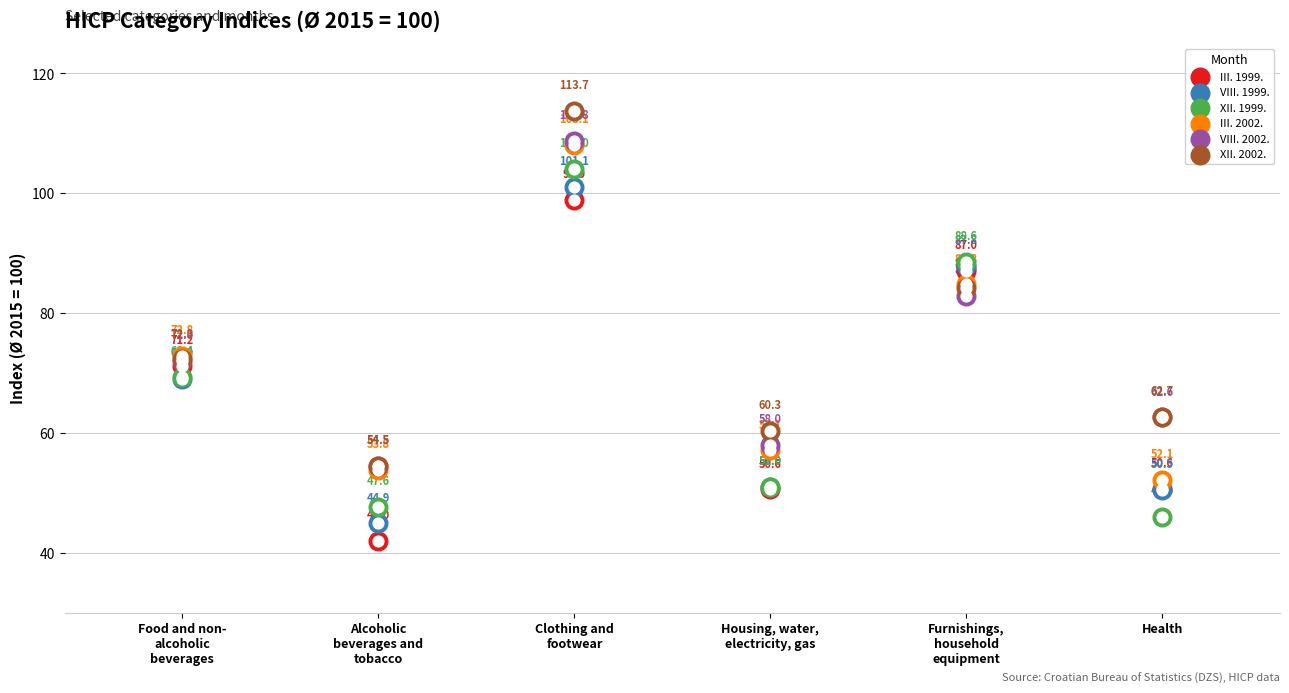

At which category is the sum across all series the highest?

Clothing and footwear